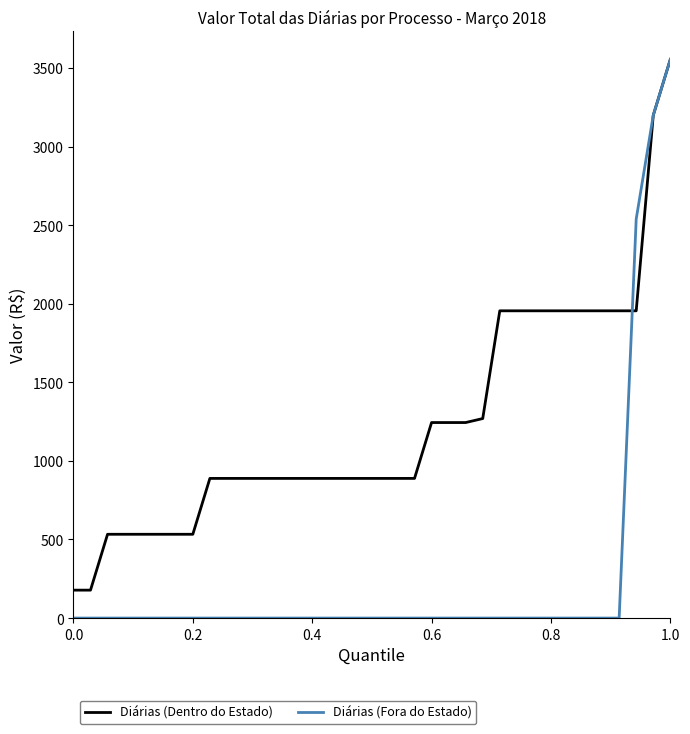

What are all the series names shown in the legend?

Diárias (Dentro do Estado), Diárias (Fora do Estado)